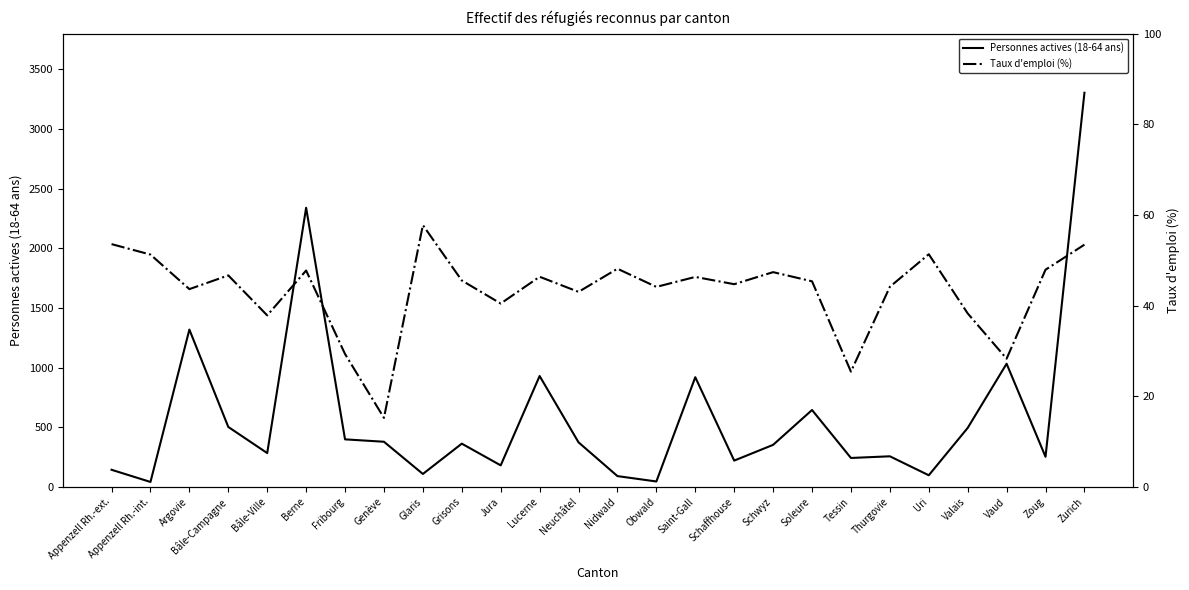

At which category does the chart reach its minimum across all series?

Genève